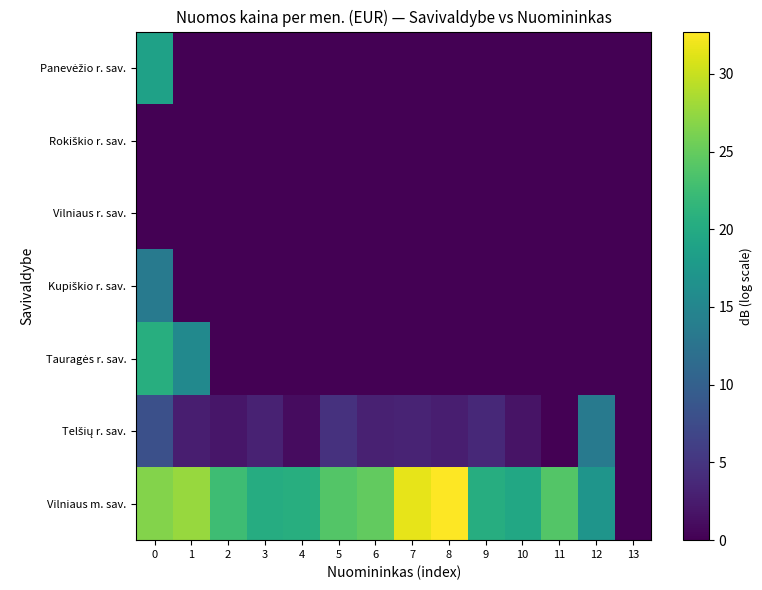

What is the total value across all series at 12?

30.5